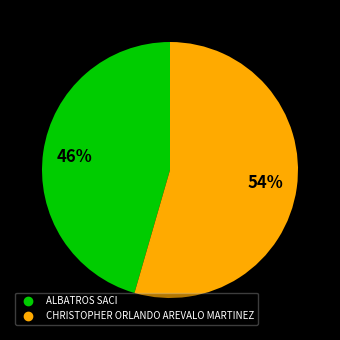

To the nearest percent, what portion does CHRISTOPHER ORLANDO AREVALO MARTINEZ represent?

54%